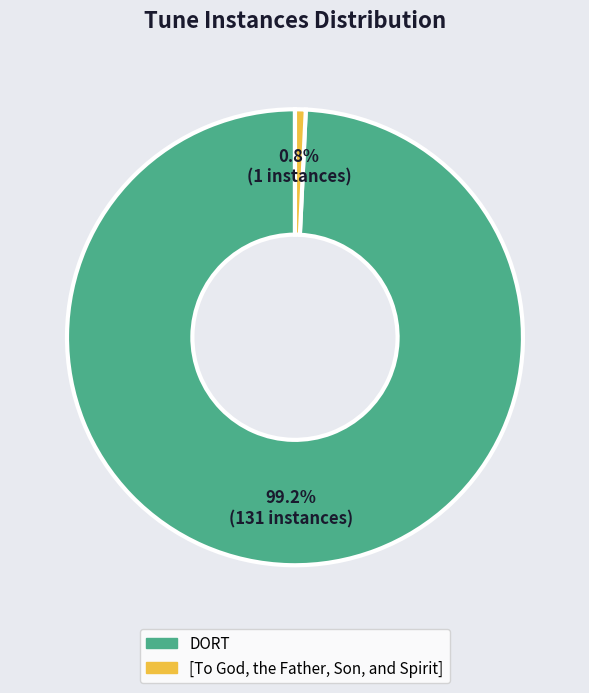

Which slice represents more than half of the pie?

DORT